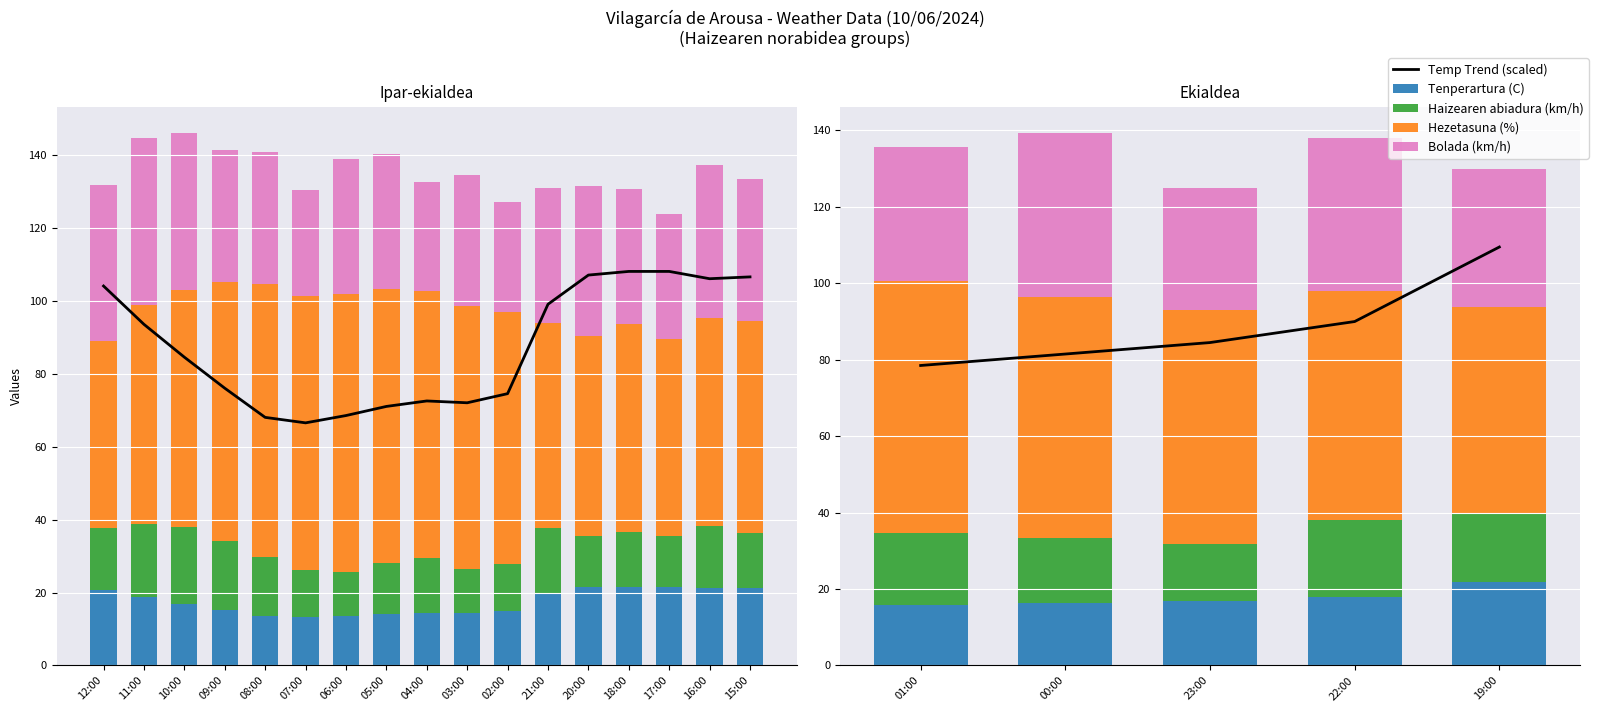

Which series has the largest total across all categories?

Temp Trend (scaled)